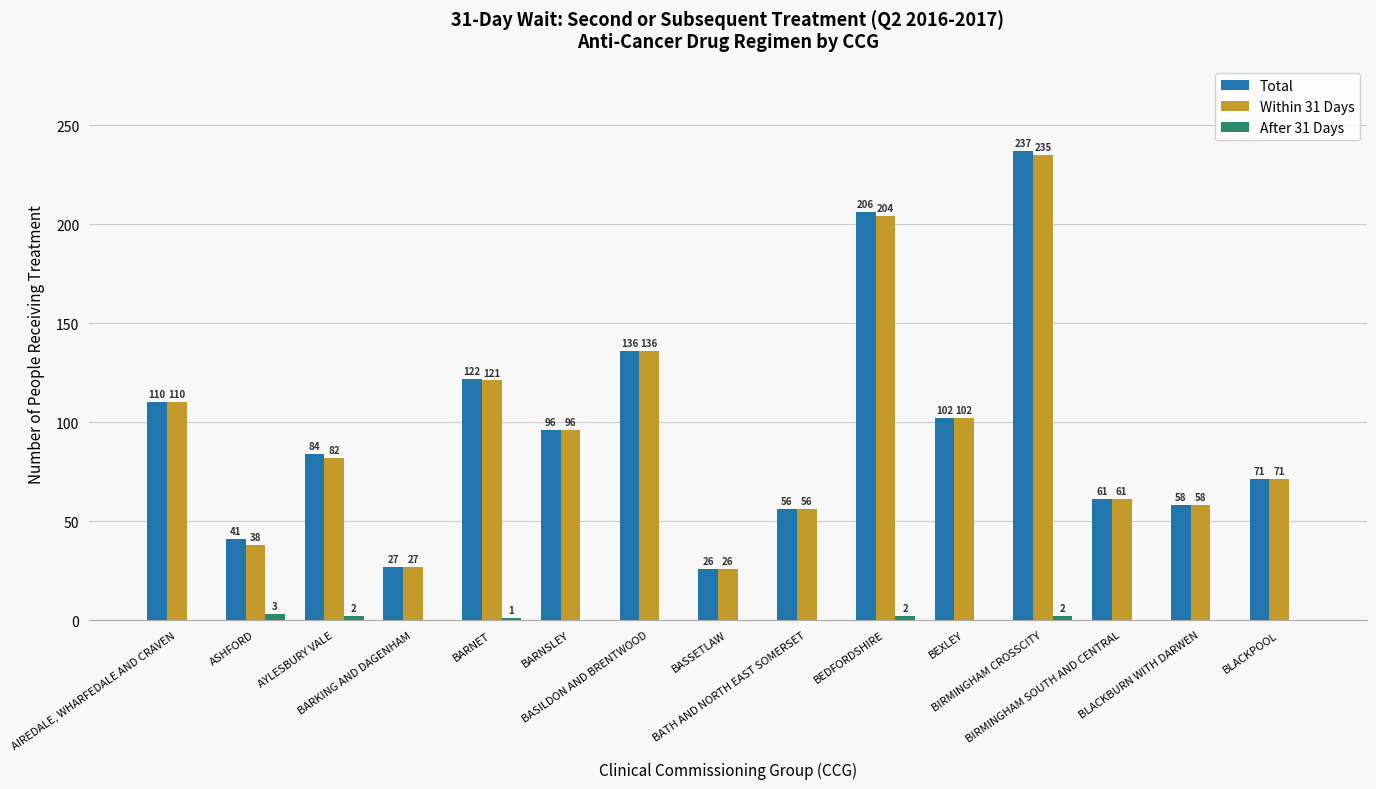

Which series changed the most between ASHFORD and AYLESBURY VALE?

Within 31 Days